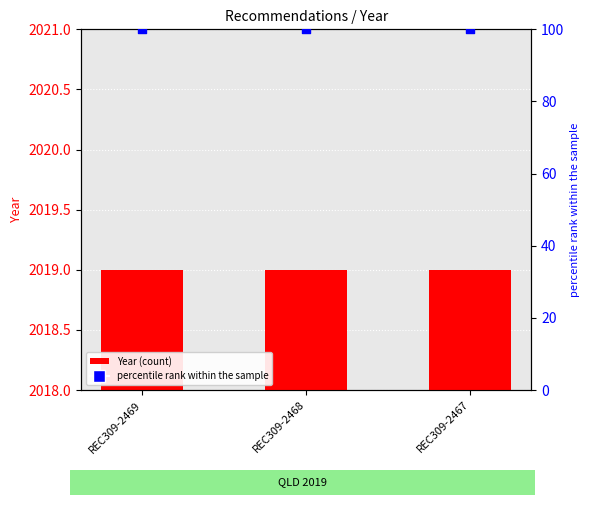

Which series has the largest Y range (max minus min)?

Year